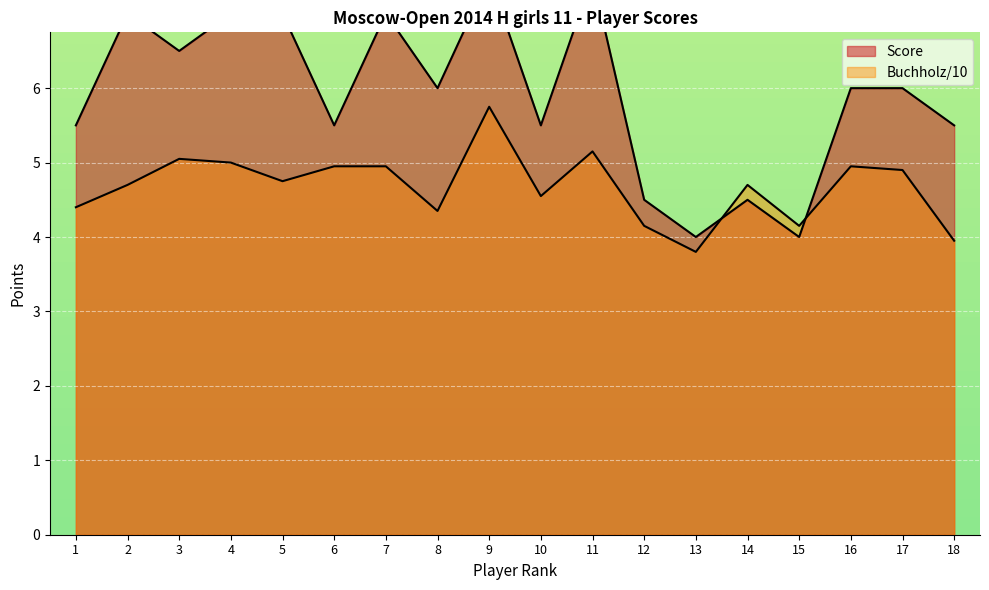

Is it true that Score equals 4.5 at 12?

True